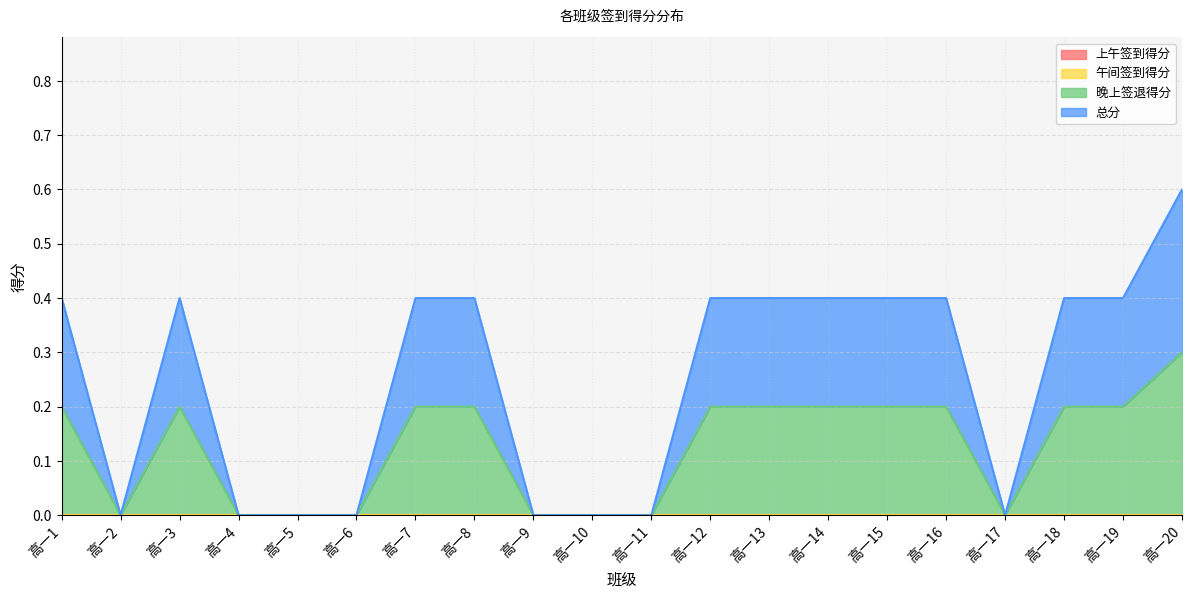

Reading right to left, what are all the values shown in this chart?

晚上签退得分: 0.3	0.2	0.2	0.0	0.2	0.2	0.2	0.2	0.2	0.0	0.0	0.0	0.2	0.2	0.0	0.0	0.0	0.2	0.0	0.2
总分: 0.6	0.4	0.4	0.0	0.4	0.4	0.4	0.4	0.4	0.0	0.0	0.0	0.4	0.4	0.0	0.0	0.0	0.4	0.0	0.4